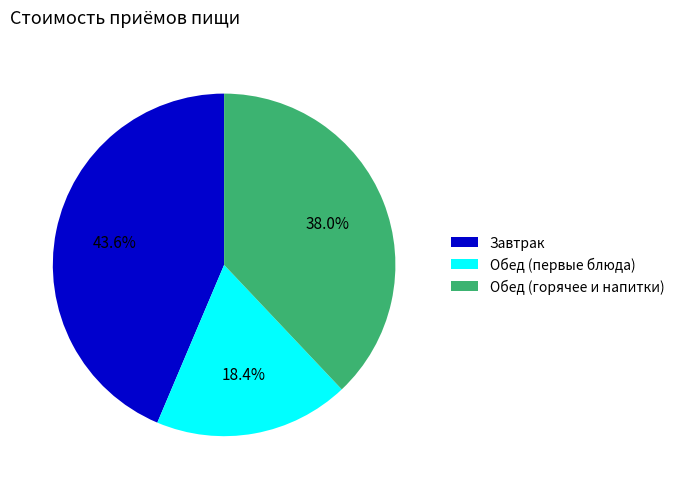

Approximately how many times larger is the value at Обед (горячее и напитки) compared to Обед (первые блюда)?

2.1